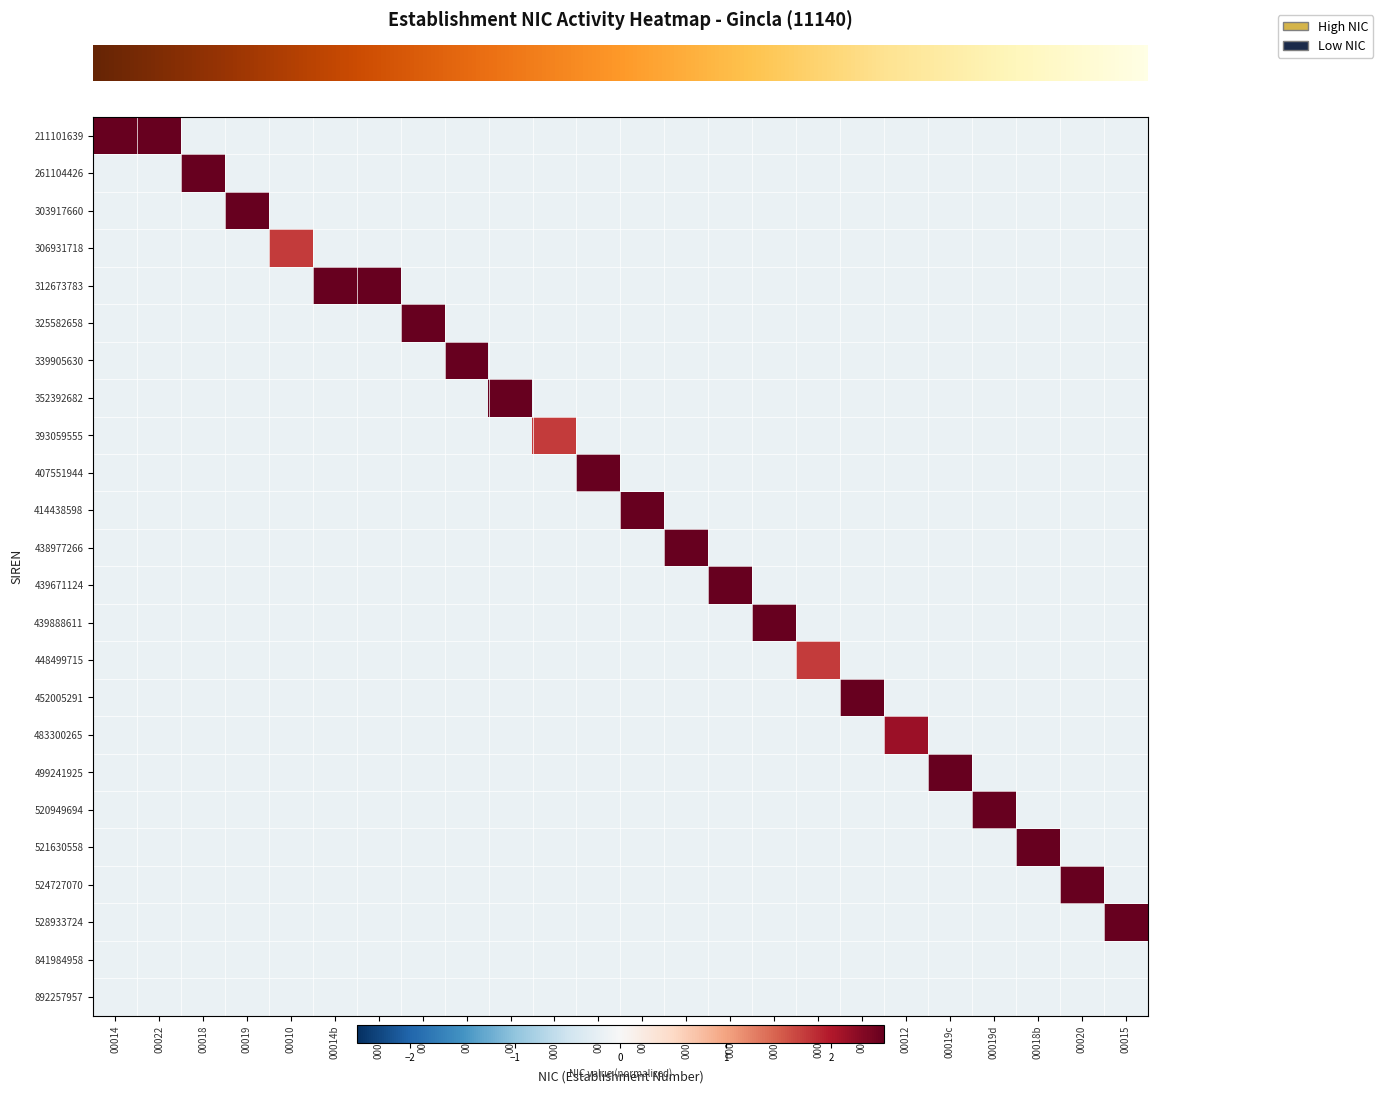

How many data points does each series have?

24